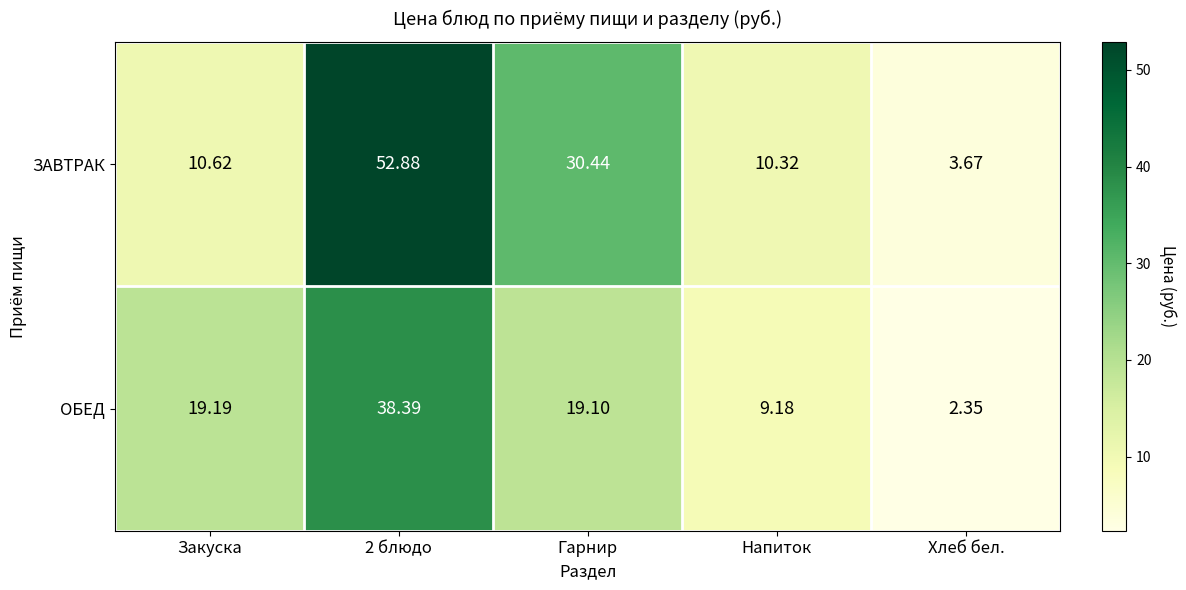

How many data points does each series have?

5